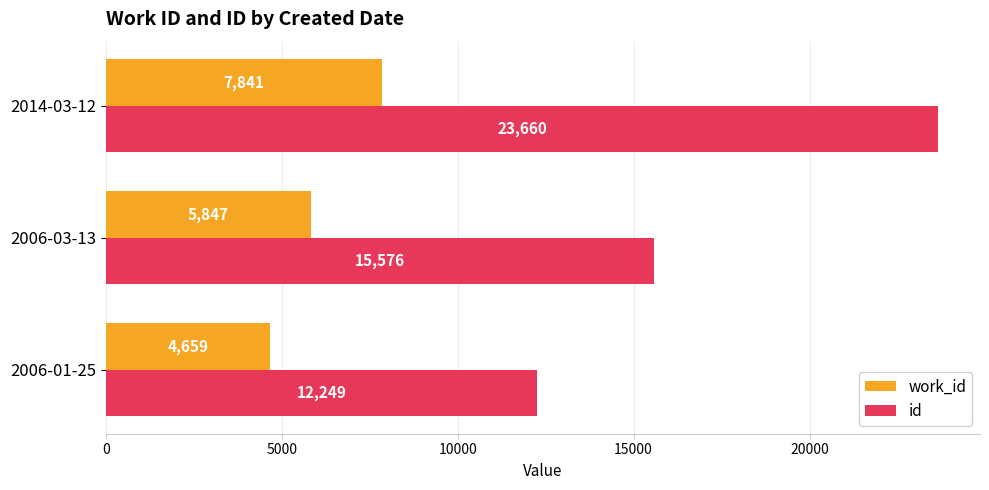

Which series has the largest total across all categories?

id